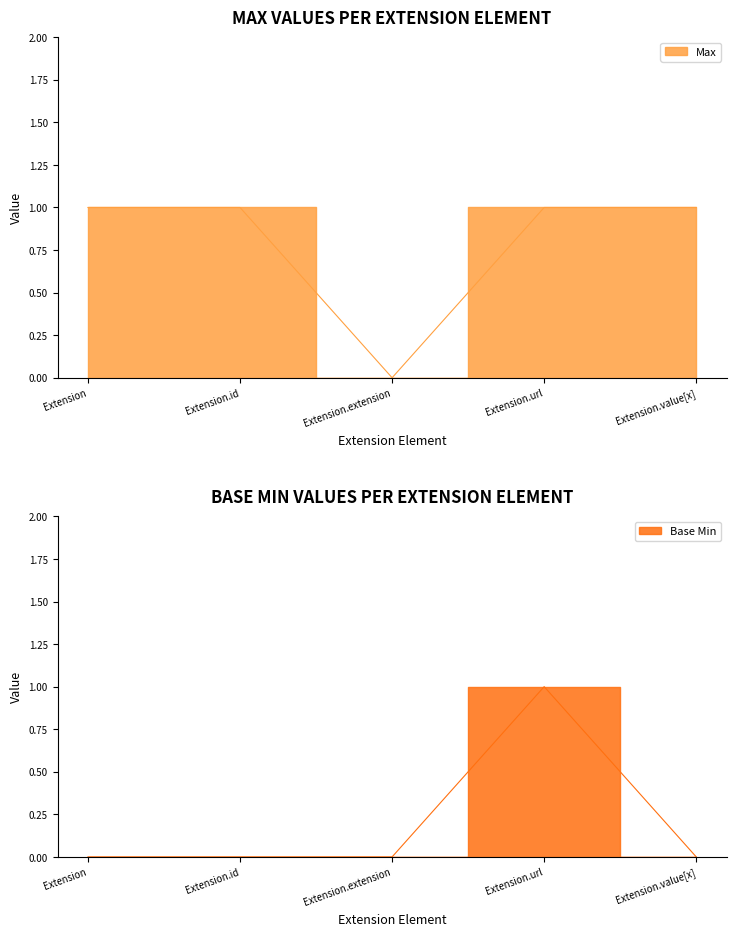

How many lines are shown in the chart?

2